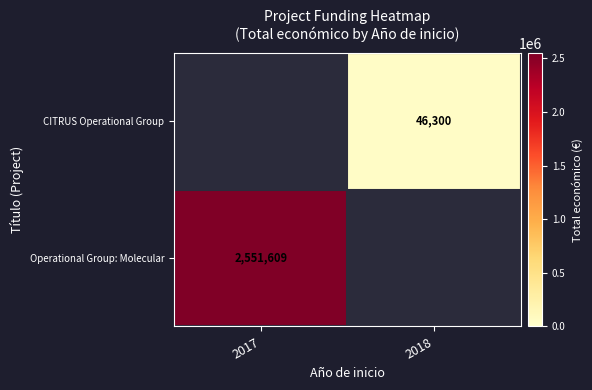

Is it true that CITRUS Operational Group equals 72541.9 at 2018?

False